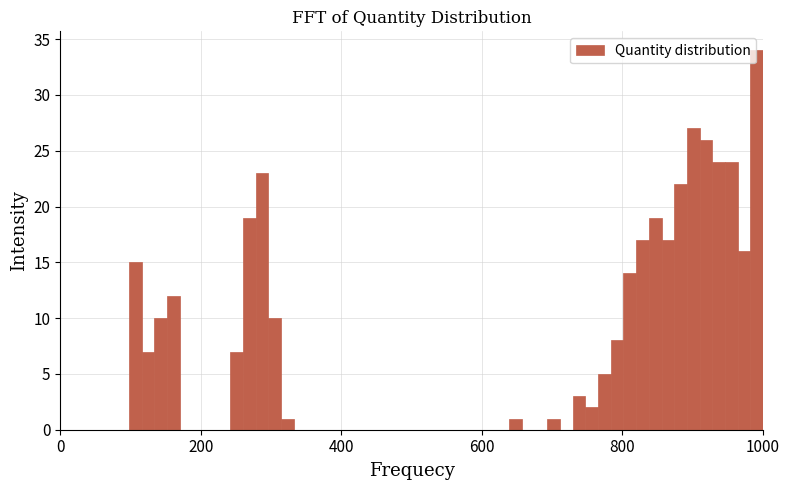

Around what value on the x-axis is the tallest bar? Give the approximate position of its centre, as read against the axis.

1000